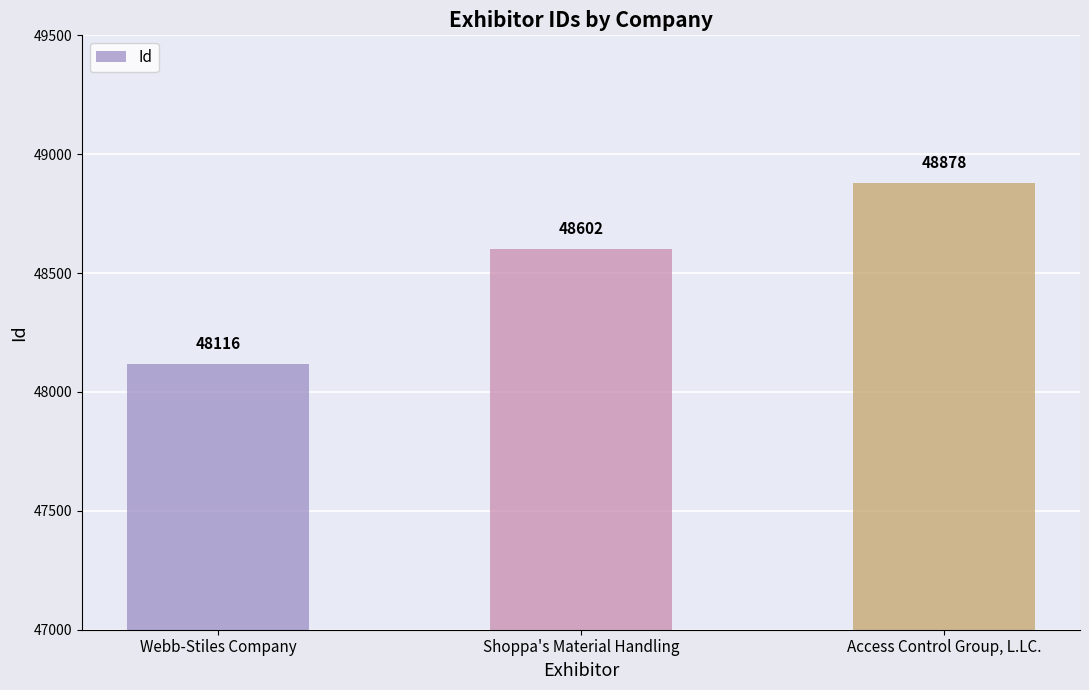

Reading right to left, what are all the values shown in this chart?

48878	48602	48116